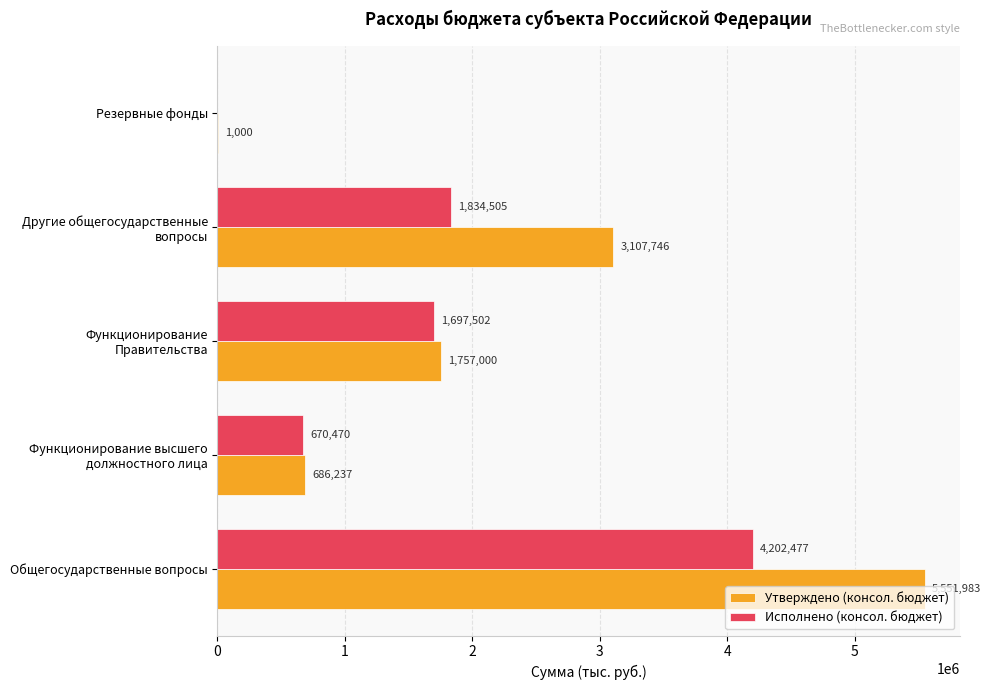

The Исполнено (консол. бюджет) series shows 2231293.3 at Общегосударственные вопросы. True or false?

False